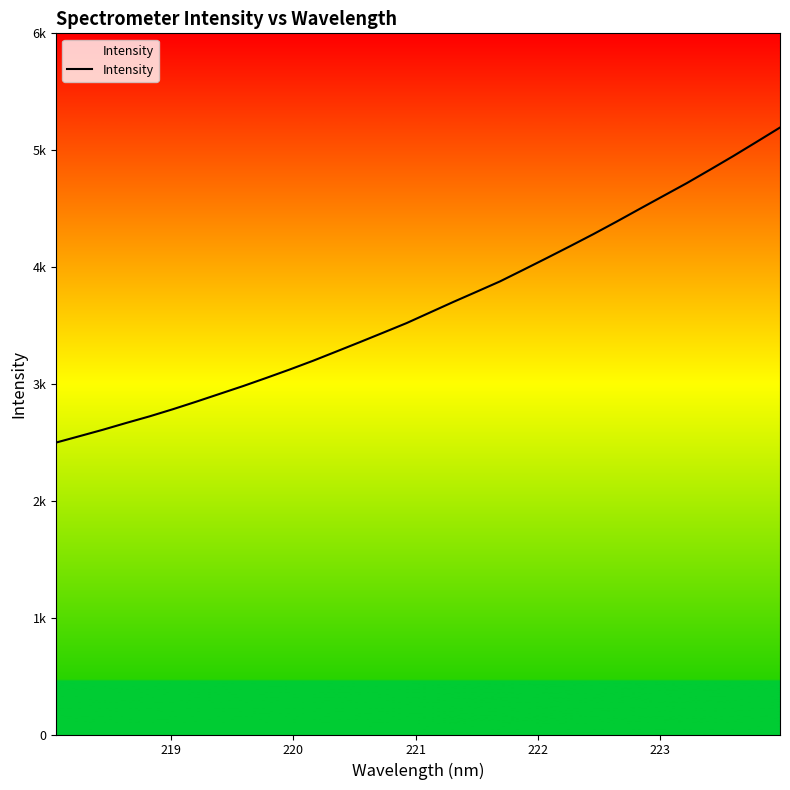

What is the sum of all values?

117303.8